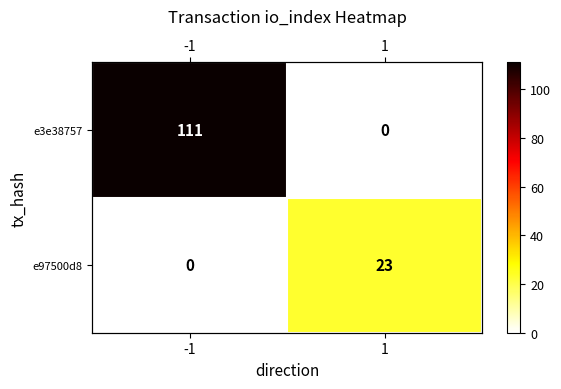

Which series has the largest range (max minus min)?

e3e38757